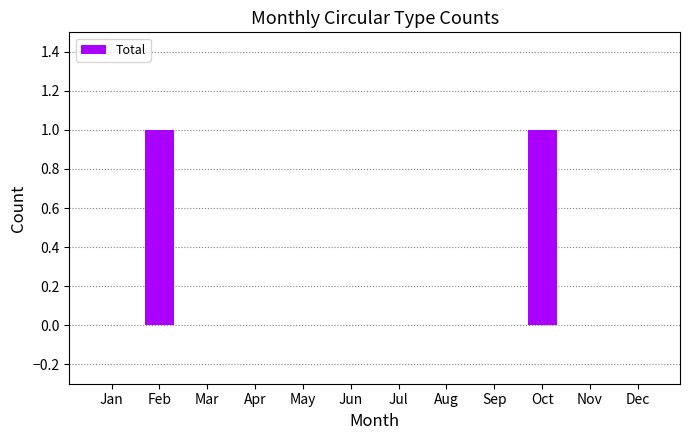

True or false: the data shows 0 at Jan.

True